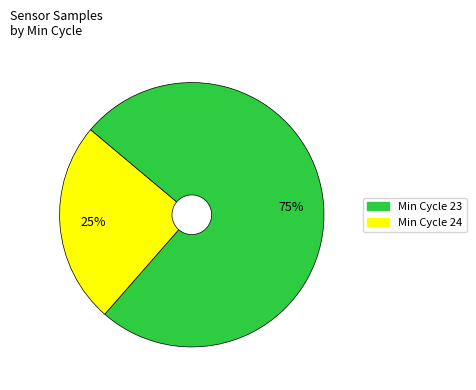

Does any single category account for the majority?

Yes